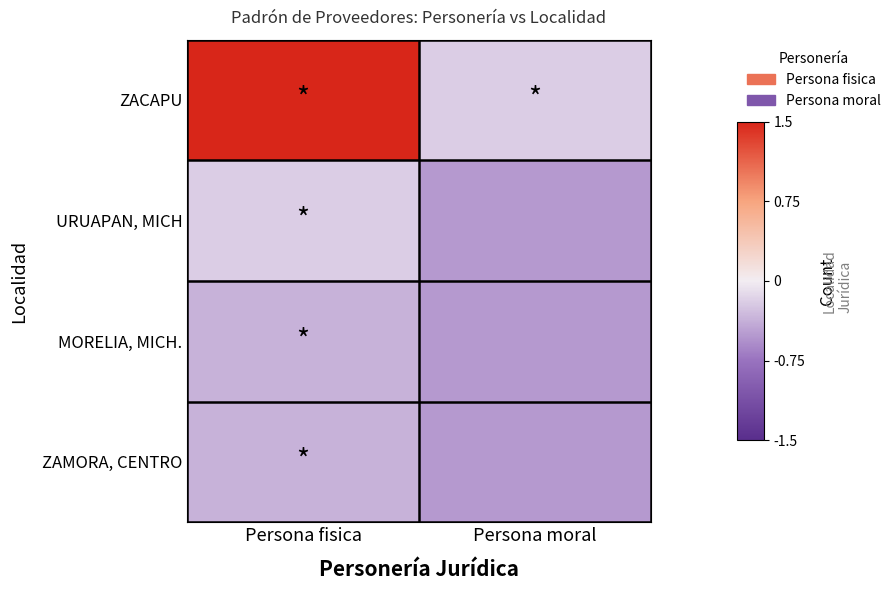

Rank the series at Persona moral from highest to lowest value.

ZACAPU, URUAPAN, MICH, MORELIA, MICH., ZAMORA, CENTRO